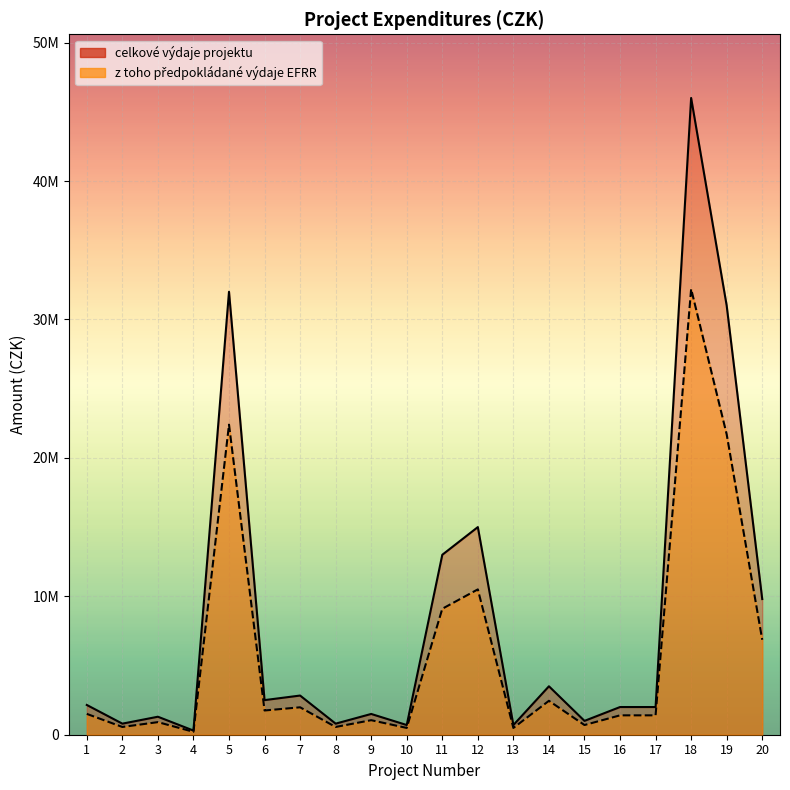

Between 10 and 16, which series saw the biggest shift?

celkove_vydaje